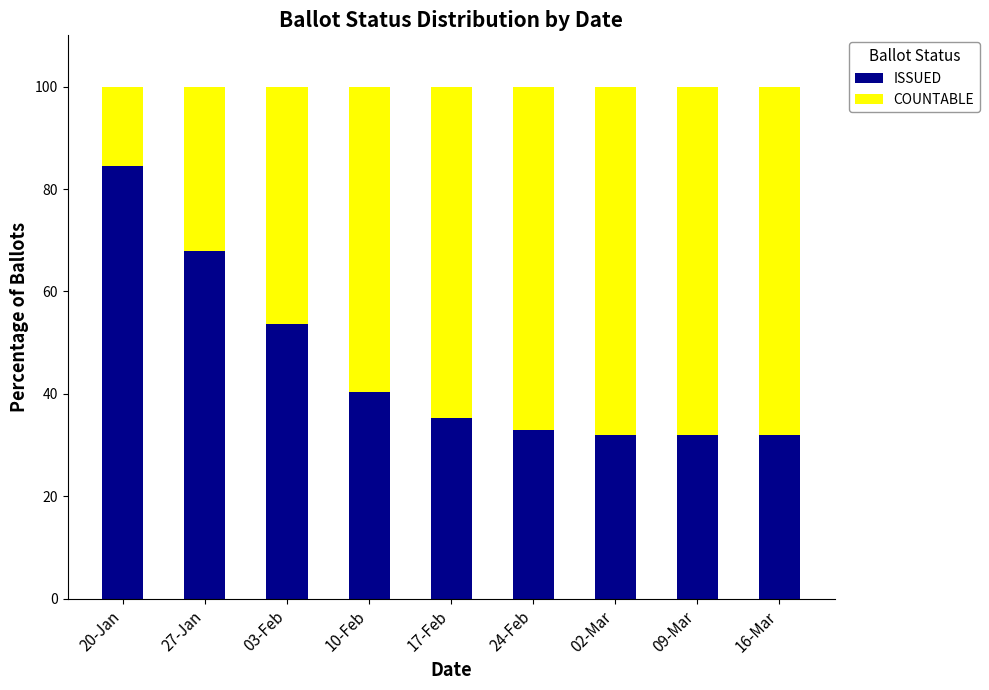

At which label is ISSUED closest to 58?

03-Feb